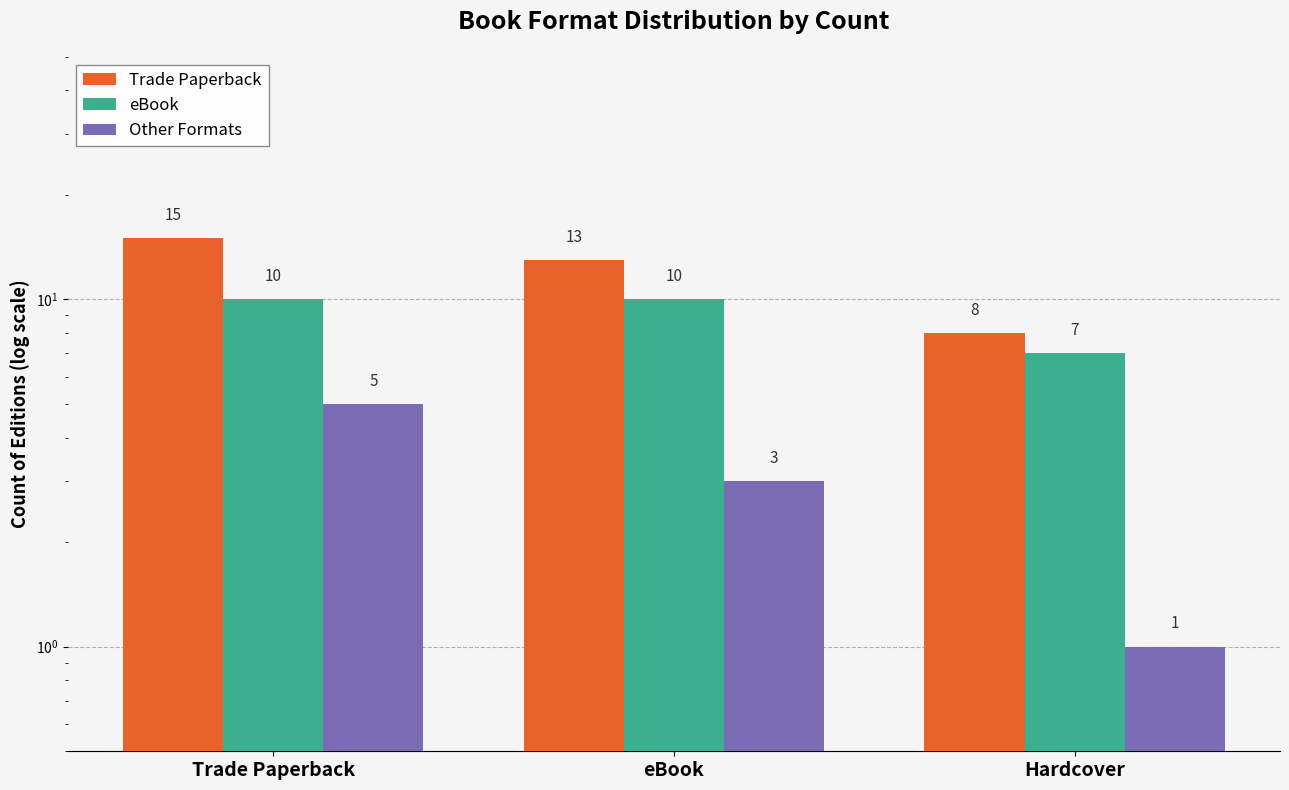

Rank the categories by Other Formats value from lowest to highest.

Hardcover, eBook, Trade Paperback